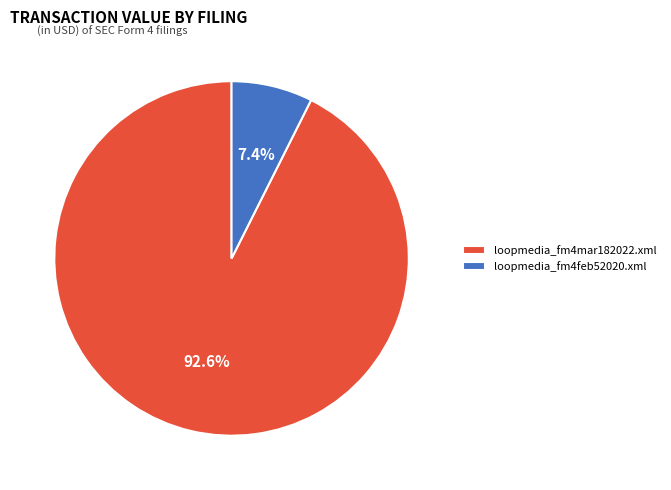

What portion of the pie excludes loopmedia_fm4feb52020.xml?

92.6%